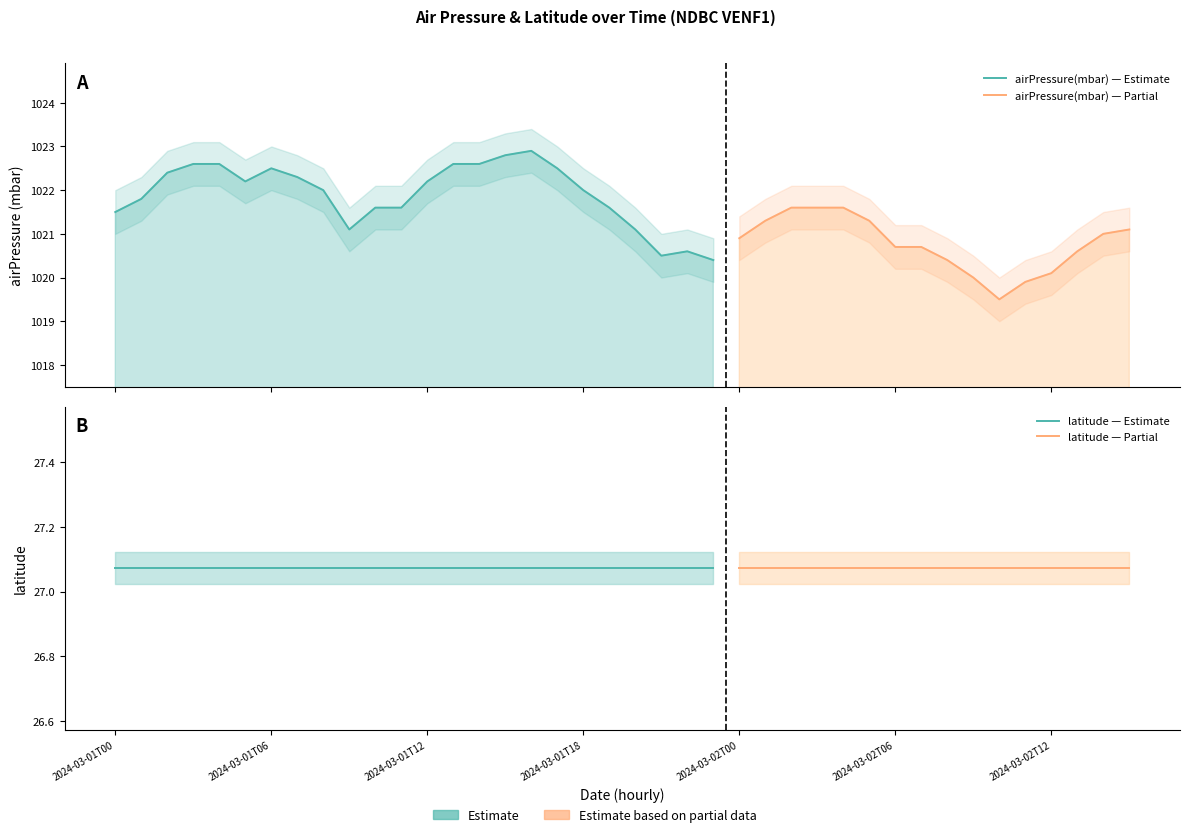

What are all the series names shown in the legend?

airPressure(mbar), latitude